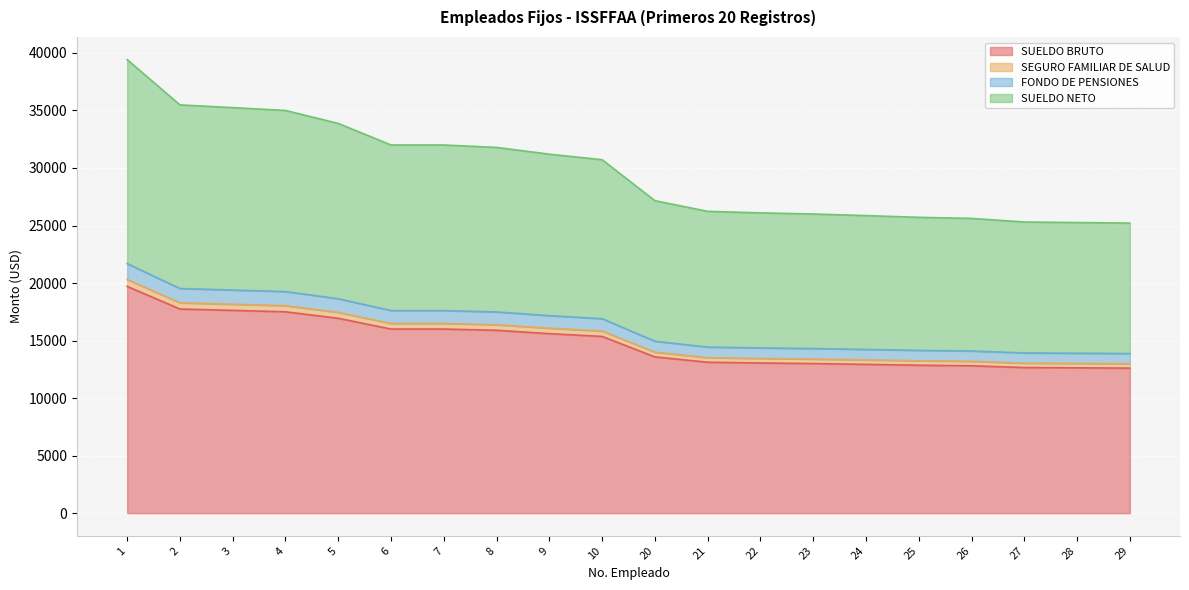

What is the maximum value for SUELDO BRUTO?

19709.4